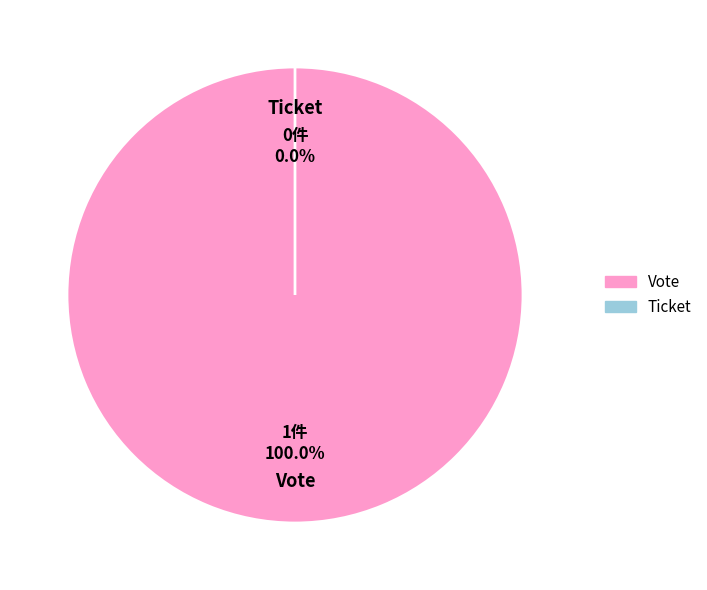

How many segments does this pie chart have?

2